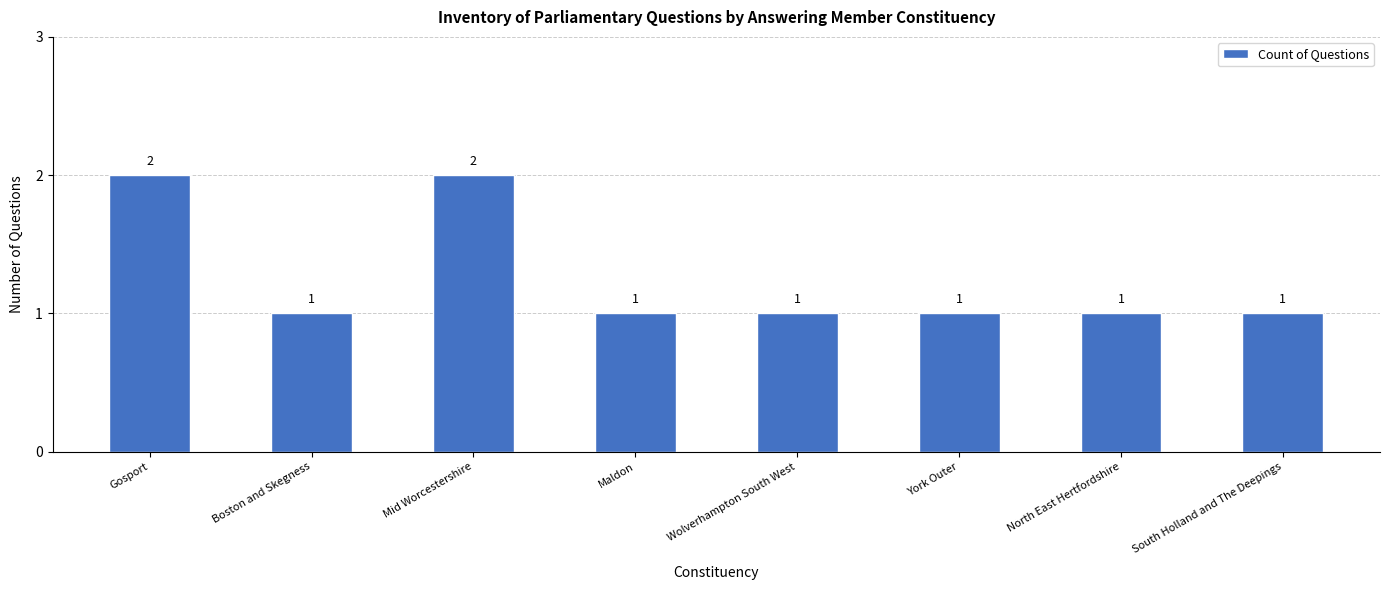

What is the sum of the values at York Outer and North East Hertfordshire?

2